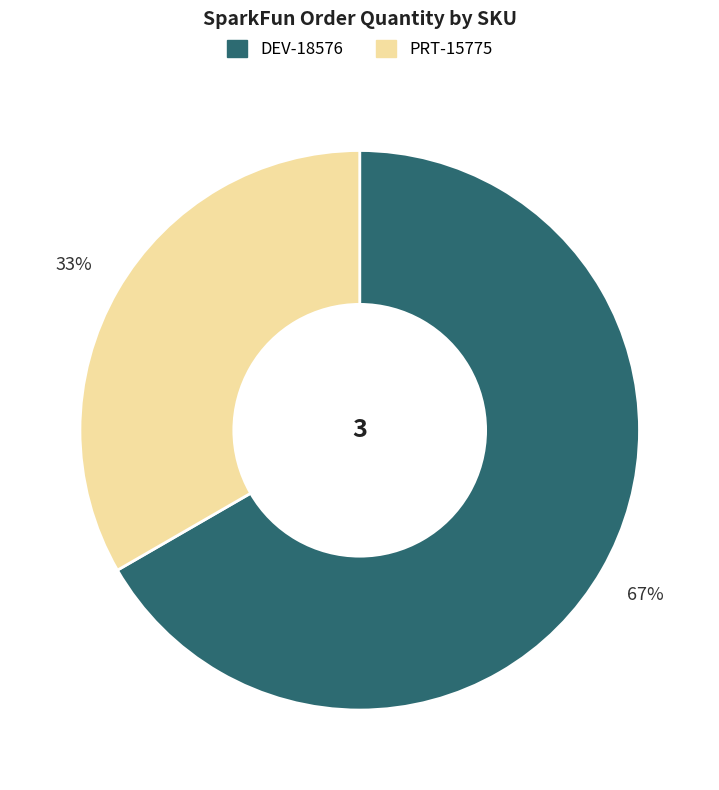

Does PRT-15775 represent more than half of the total?

No